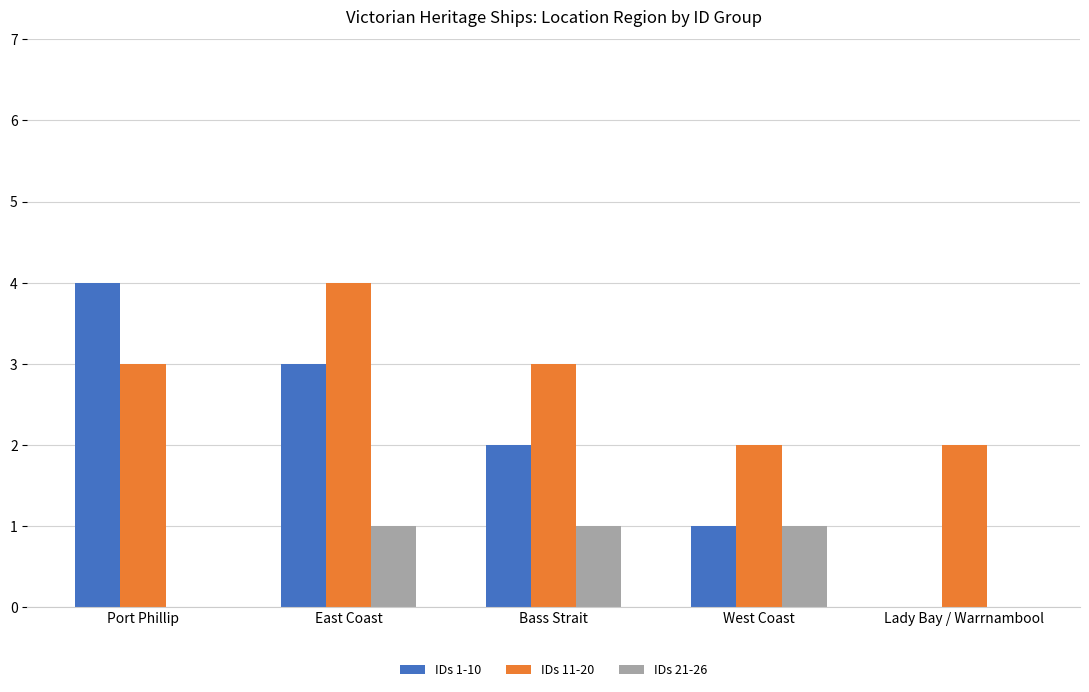

Reading right to left, transcribe all the data shown in this chart.

IDs 1-10: 0	1	2	3	4
IDs 11-20: 2	2	3	4	3
IDs 21-26: 0	1	1	1	0